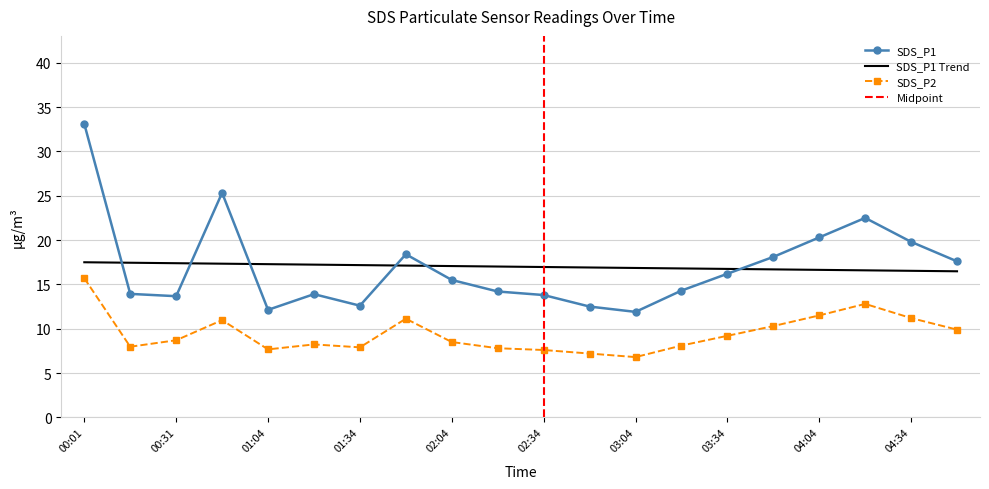

True or false: SDS_P2 has a value of 11.2 at 04:34.

True